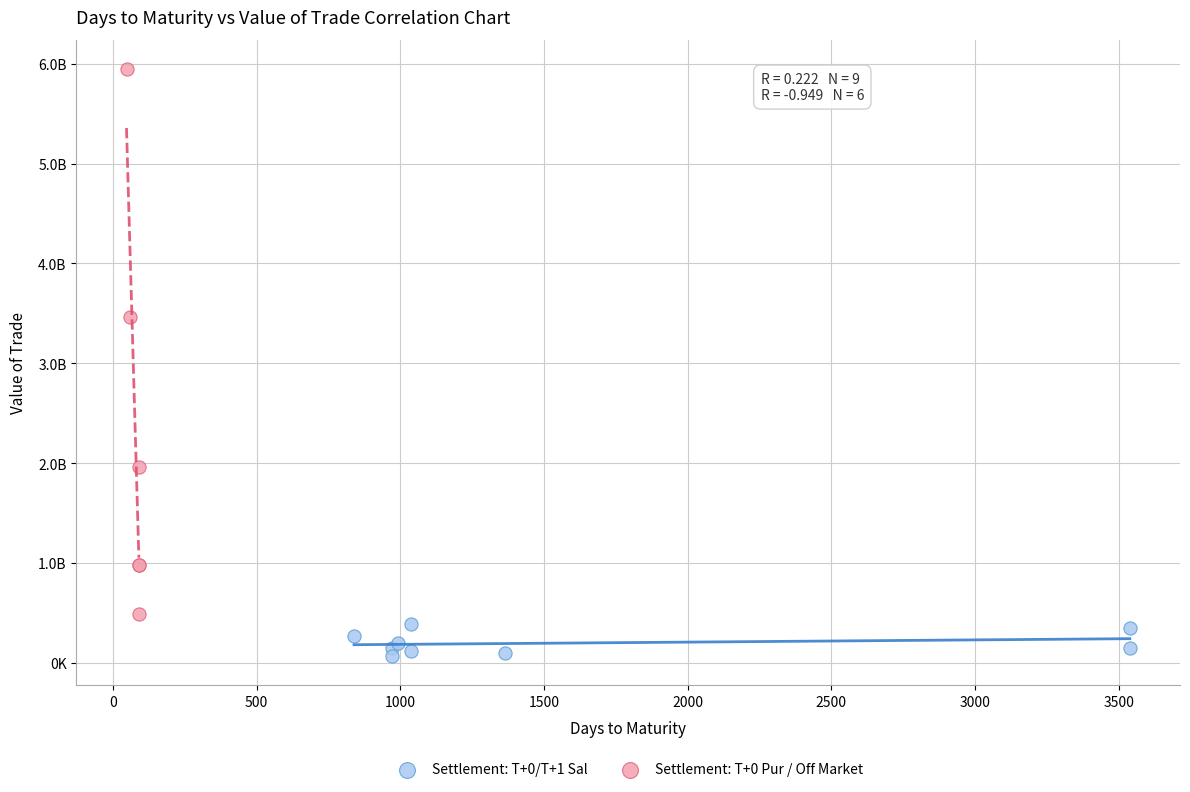

Which series contains the highest Y value?

Settlement: T+0 Pur / Off Market